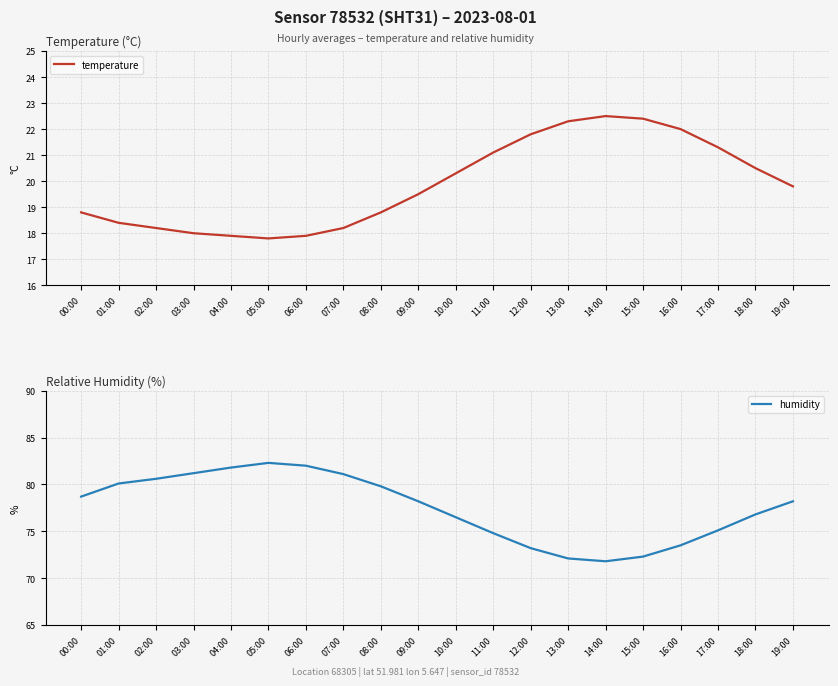

What is the label of the 18th point from the right?

02:00